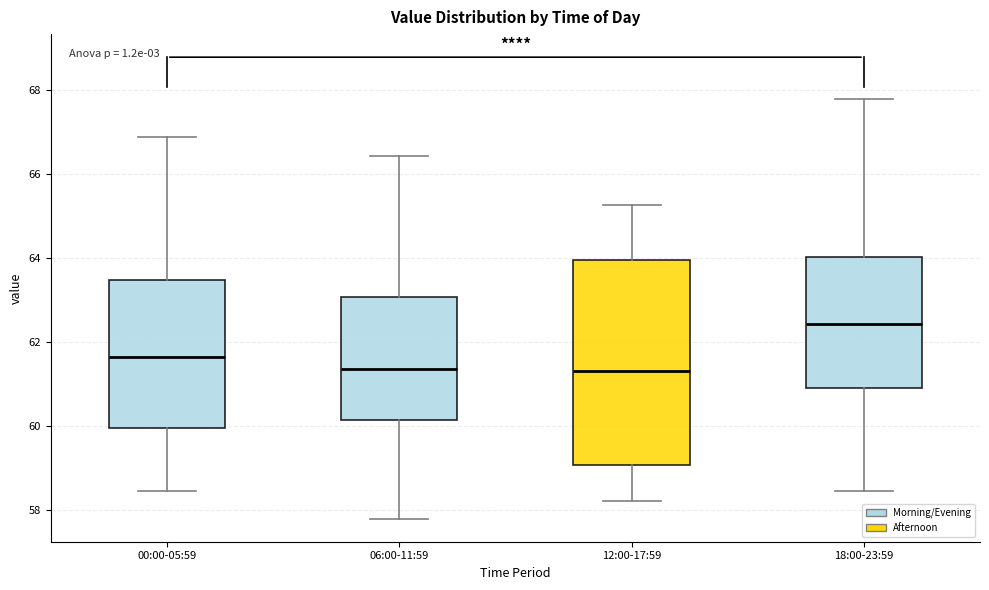

Reading left to right, transcribe this box plot: for each box, give where its median line is, the range the box spans, and where its two whiskers end, as read against the y-axis. The values are not printed on the chart, so give them approximately, as read against the axis.

00:00-05:59: median 61.6, box 60.0 to 63.4, whiskers 58.4 to 66.8
06:00-11:59: median 61.4, box 60.2 to 63.0, whiskers 57.8 to 66.4
12:00-17:59: median 61.4, box 59.0 to 64.0, whiskers 58.2 to 65.2
18:00-23:59: median 62.4, box 61.0 to 64.0, whiskers 58.4 to 67.8